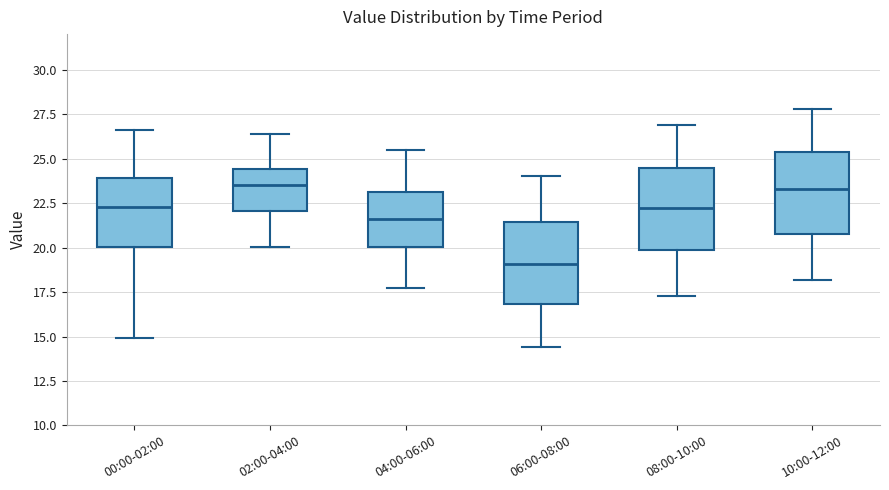

Reading left to right, read every box against the y-axis: the position of its median line, the range the box covers, and the ends of its whiskers. The values are not printed on the chart, so give them approximately, as read against the axis.

00:00-02:00: median 22.5, box 20.0 to 24.0, whiskers 15.0 to 26.5
02:00-04:00: median 23.5, box 22.0 to 24.5, whiskers 20.0 to 26.5
04:00-06:00: median 21.5, box 20.0 to 23.0, whiskers 17.5 to 25.5
06:00-08:00: median 19.0, box 17.0 to 21.5, whiskers 14.5 to 24.0
08:00-10:00: median 22.0, box 20.0 to 24.5, whiskers 17.5 to 27.0
10:00-12:00: median 23.5, box 21.0 to 25.5, whiskers 18.0 to 28.0